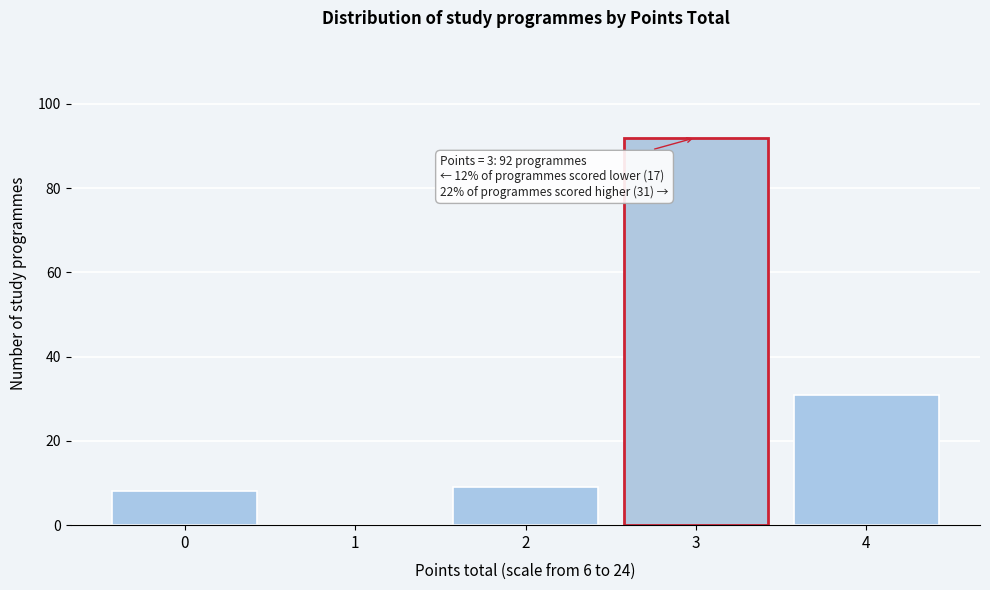

Which range on the x-axis has the tallest bar?

2.5 to 3.5